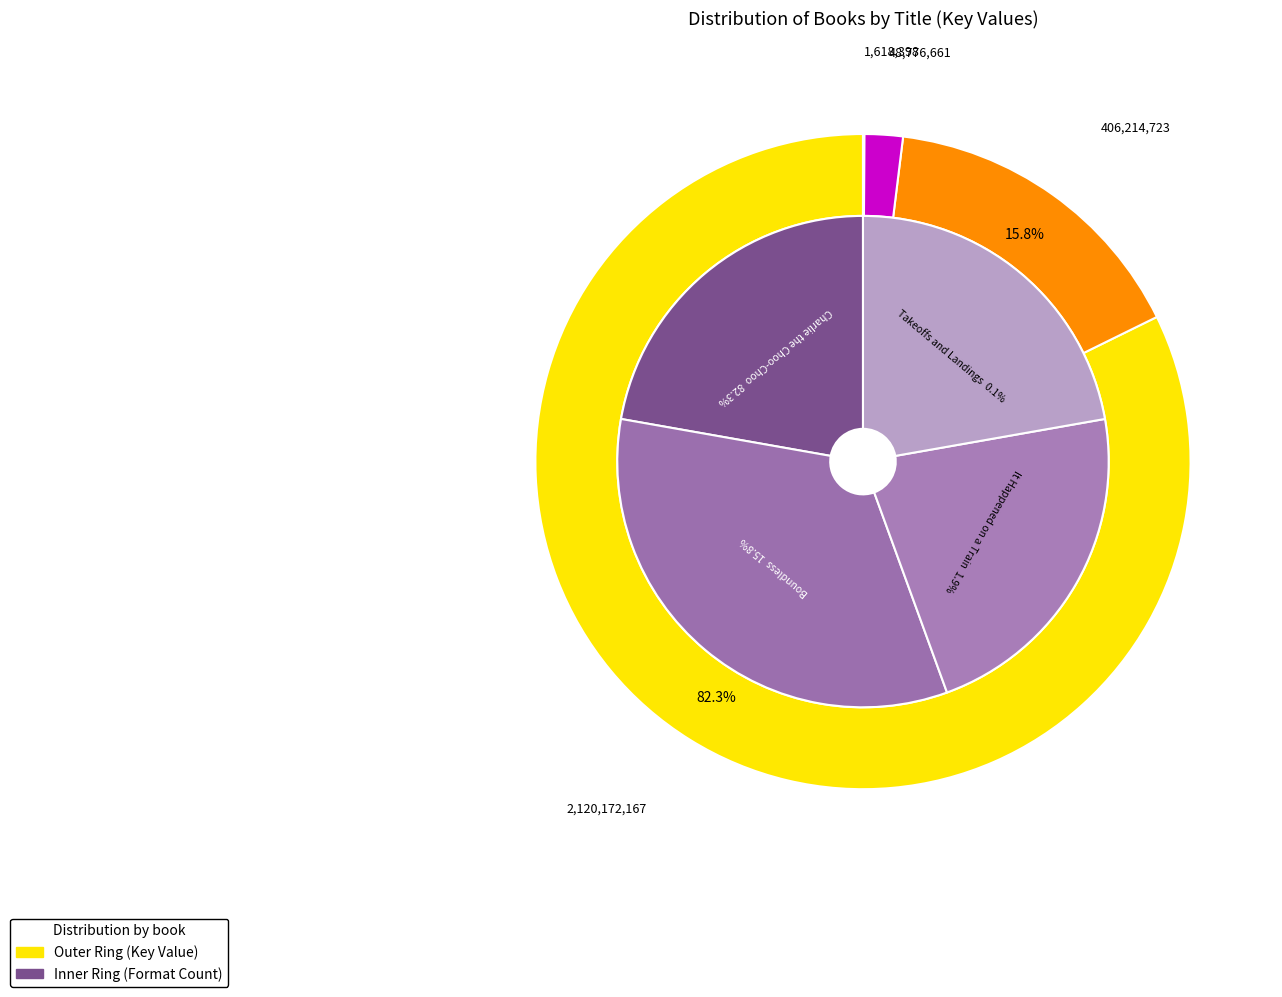

The It Happened on a Train slice represents 2% of the pie. True or false?

True